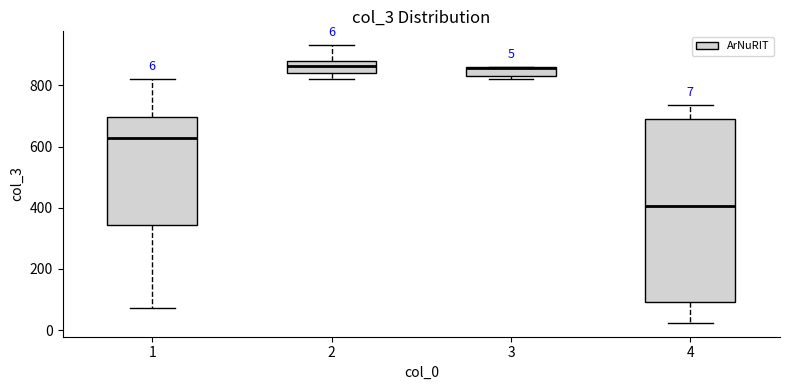

Comparing the boxes themselves (not the whiskers), which one is the tallest?

4